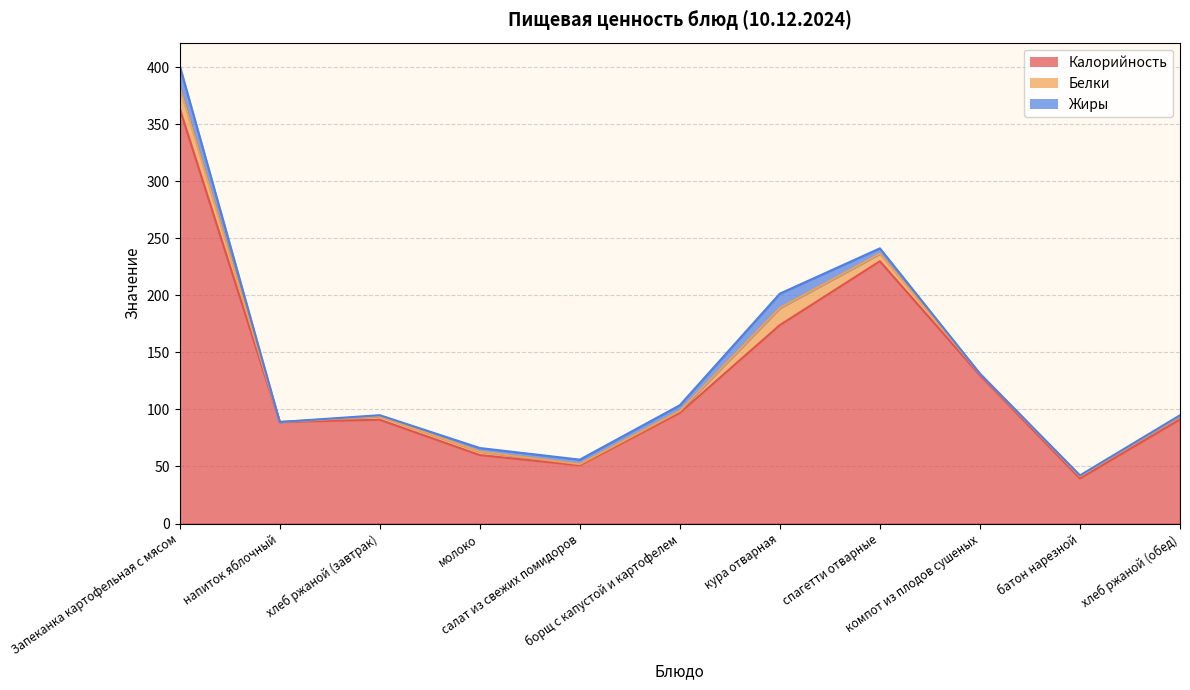

What is the sum of all Белки values?

55.4